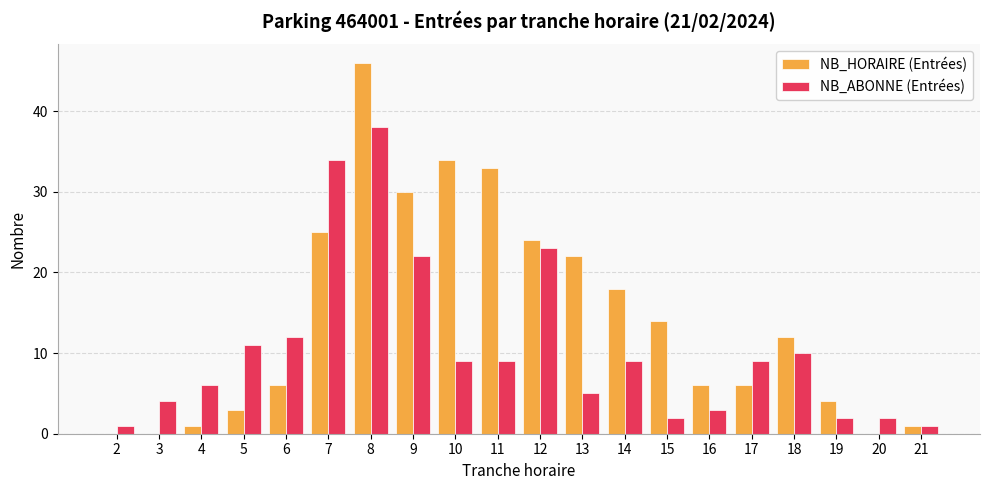

Between 16 and 17, which series saw the biggest shift?

NB_ABONNE (Entrées)